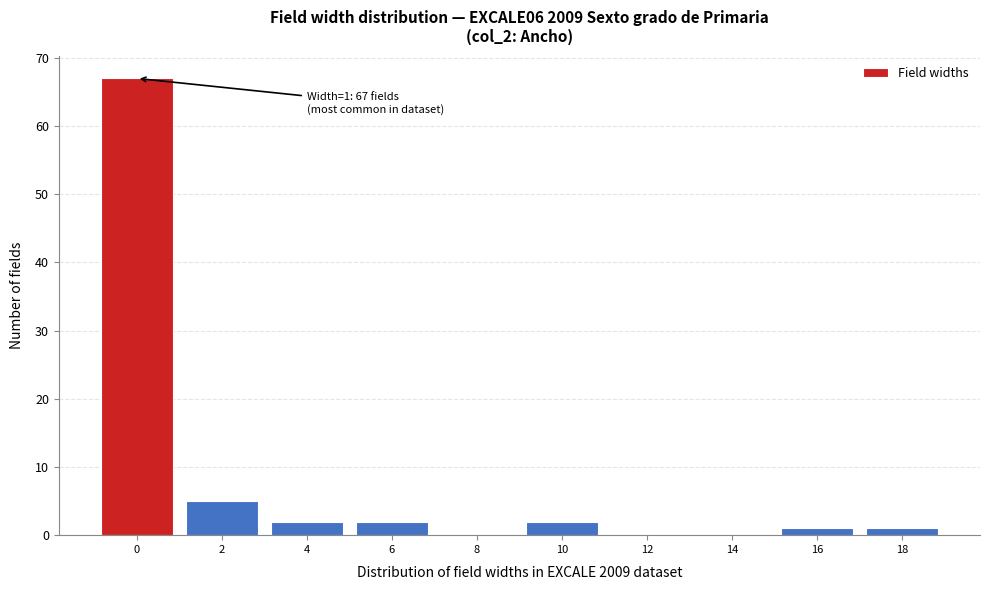

Reading left to right, transcribe all the data shown in this chart.

0=67	2=5	4=2	6=2	8=0	10=2	12=0	14=0	16=1	18=1